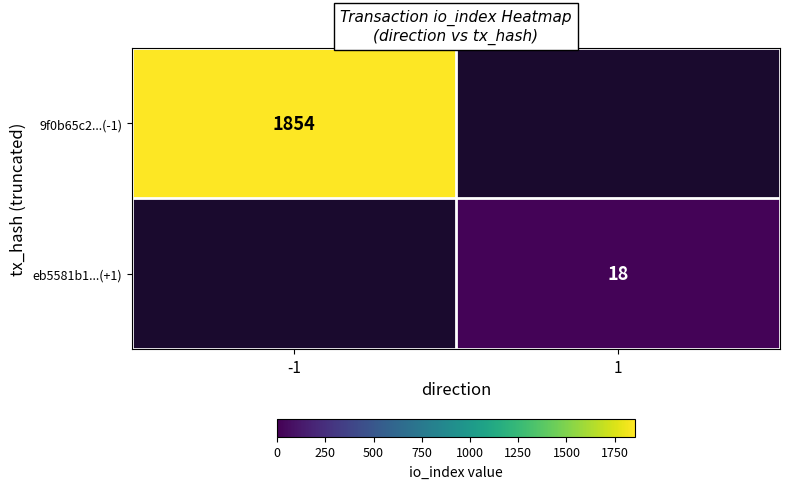

The value of eb5581b1...(+1) at 1 is 18. True or false?

True